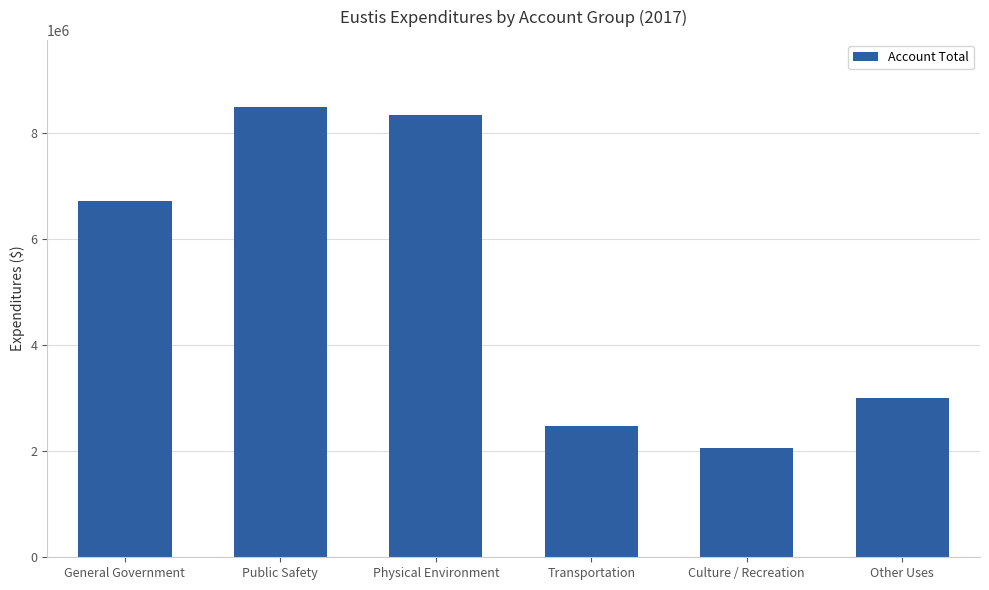

List the labels in order of value, largest first.

Public Safety, Physical Environment, General Government, Other Uses, Transportation, Culture / Recreation